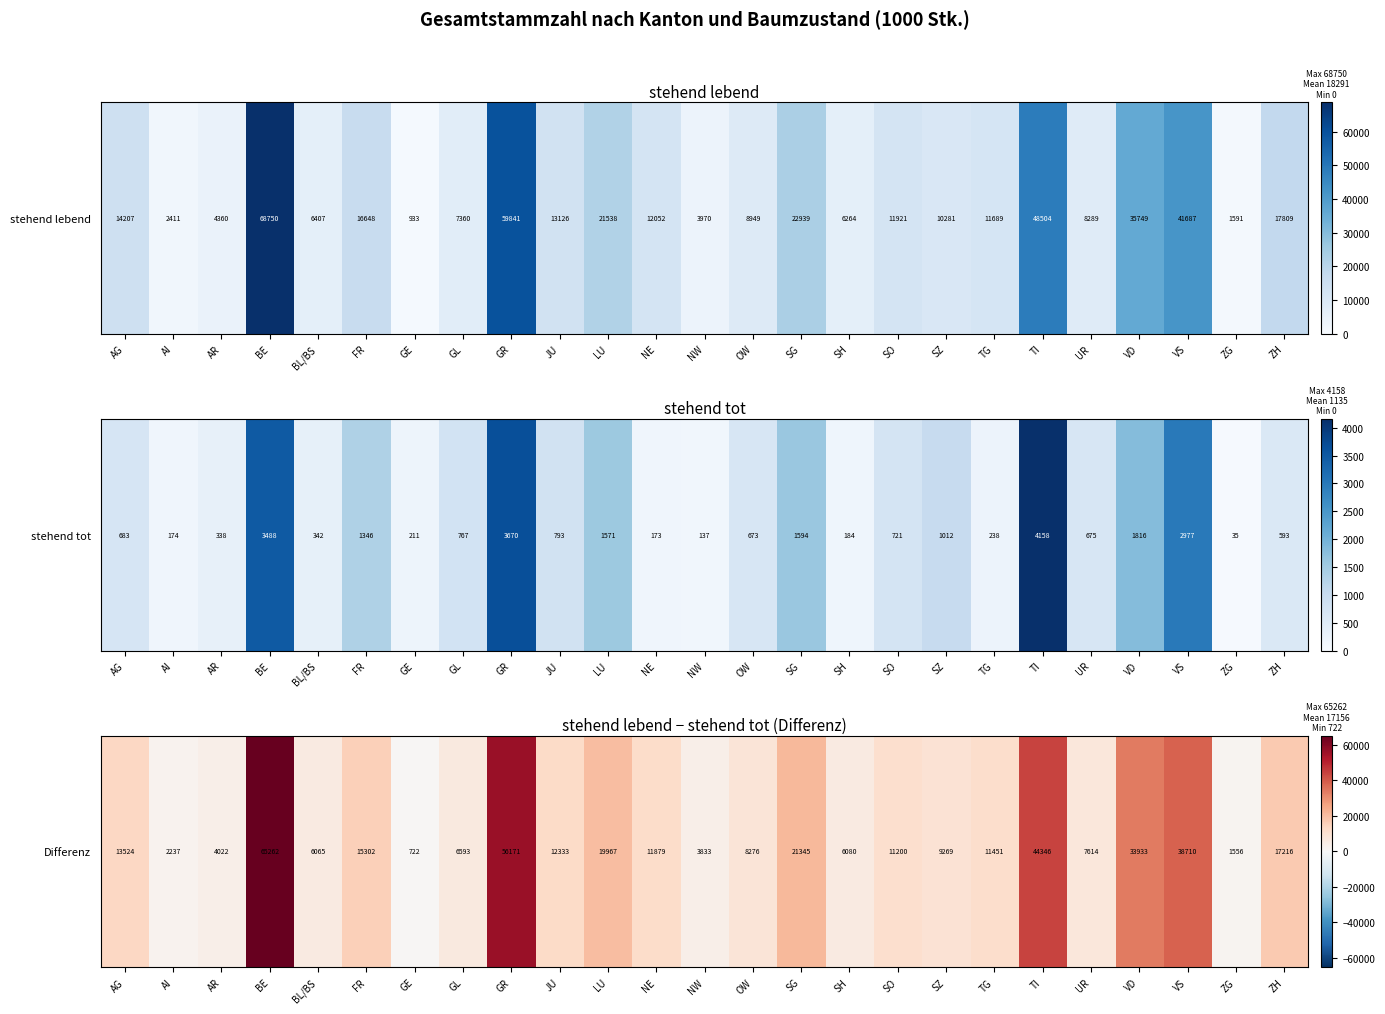

What is the difference between the maximum and minimum values?

64540